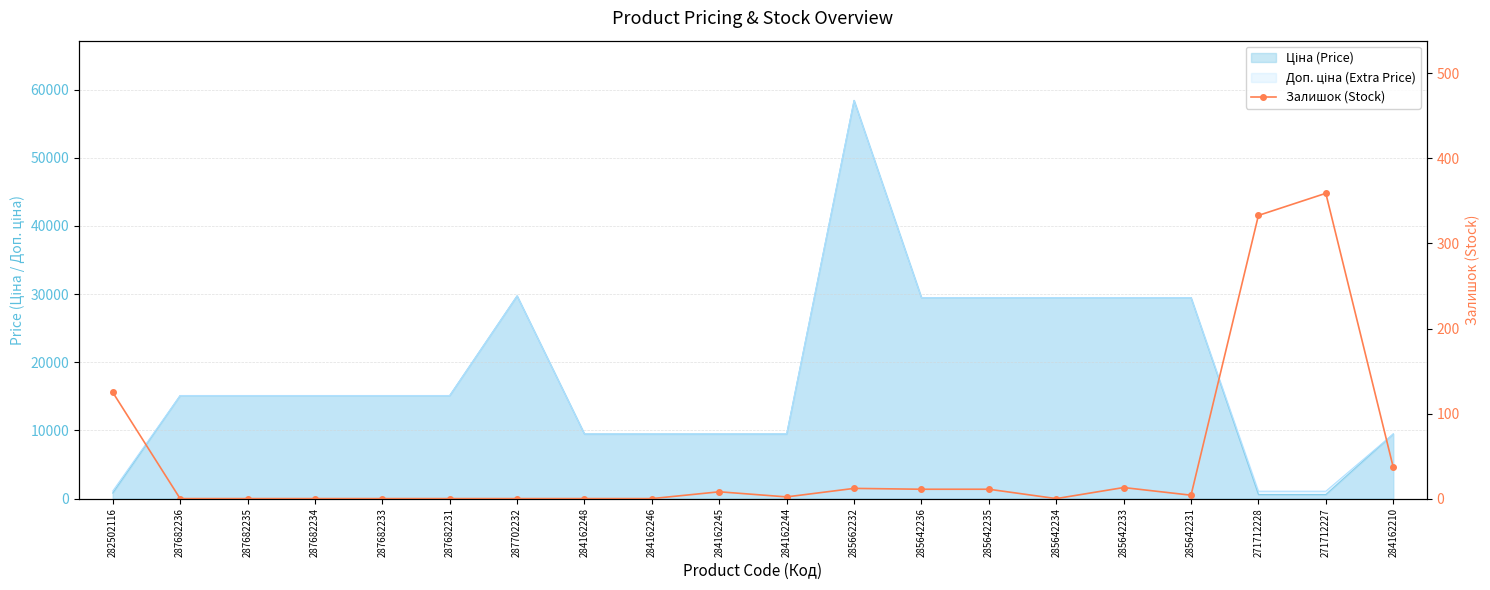

The value at 287682231 is 0. True or false?

True